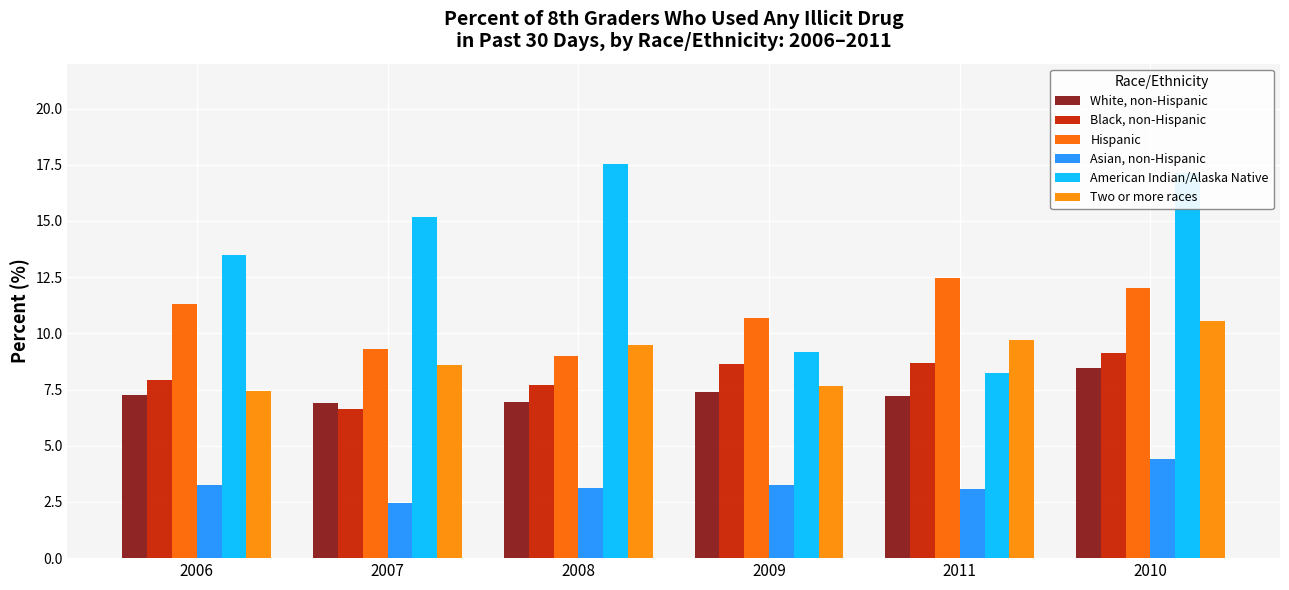

Reading left to right, list all the values displayed in this chart.

White, non-Hispanic: 2006=7.2	2007=6.9	2008=6.9	2009=7.4	2011=7.2	2010=8.5
Black, non-Hispanic: 2006=7.9	2007=6.6	2008=7.7	2009=8.6	2011=8.7	2010=9.1
Hispanic: 2006=11.3	2007=9.3	2008=9.0	2009=10.7	2011=12.5	2010=12.0
Asian, non-Hispanic: 2006=3.3	2007=2.4	2008=3.1	2009=3.3	2011=3.1	2010=4.4
American Indian/Alaska Native: 2006=13.5	2007=15.2	2008=17.5	2009=9.2	2011=8.2	2010=17.1
Two or more races: 2006=7.4	2007=8.6	2008=9.5	2009=7.7	2011=9.7	2010=10.6